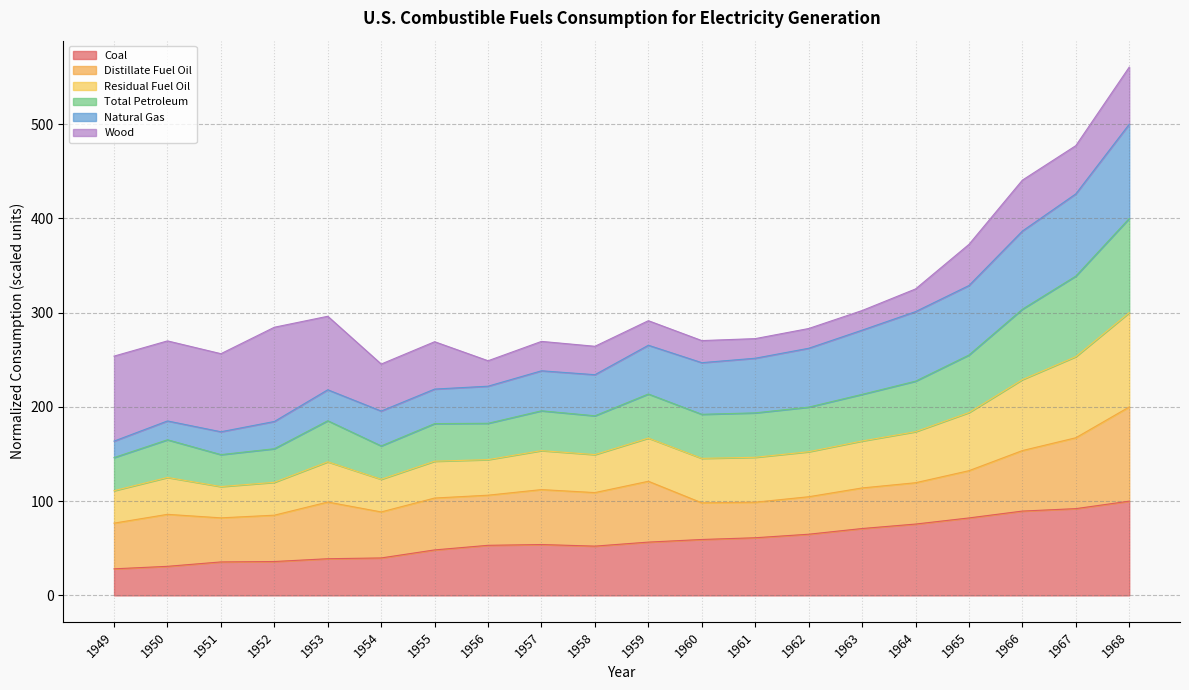

What is the sum of all Coal values?

1169.4